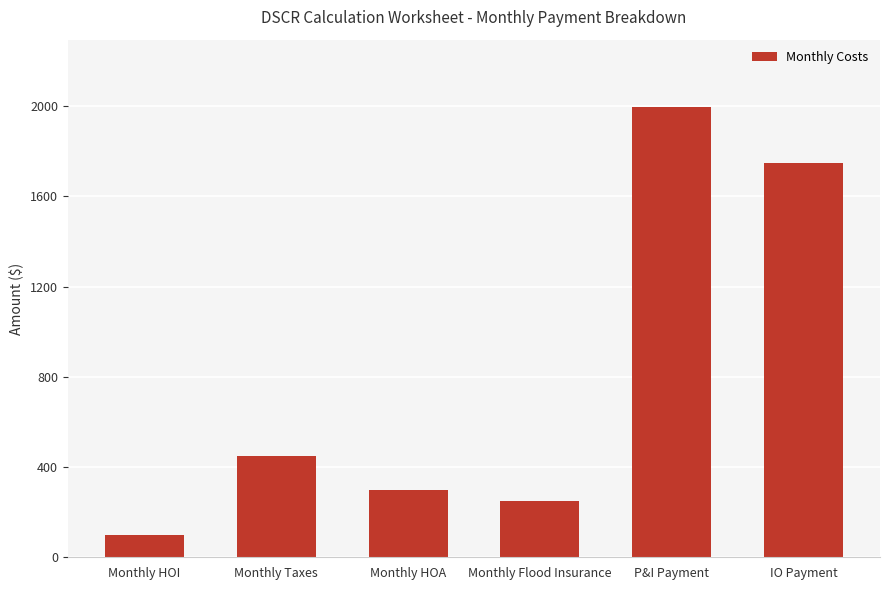

What is the average value?

807.7